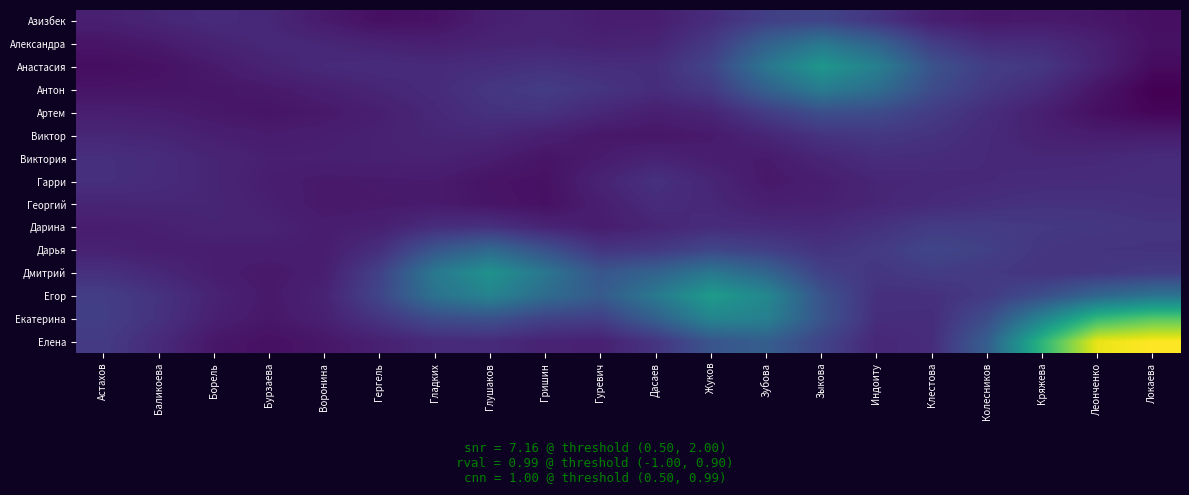

Which has a higher value, Индоиту or Гергель?

Индоиту